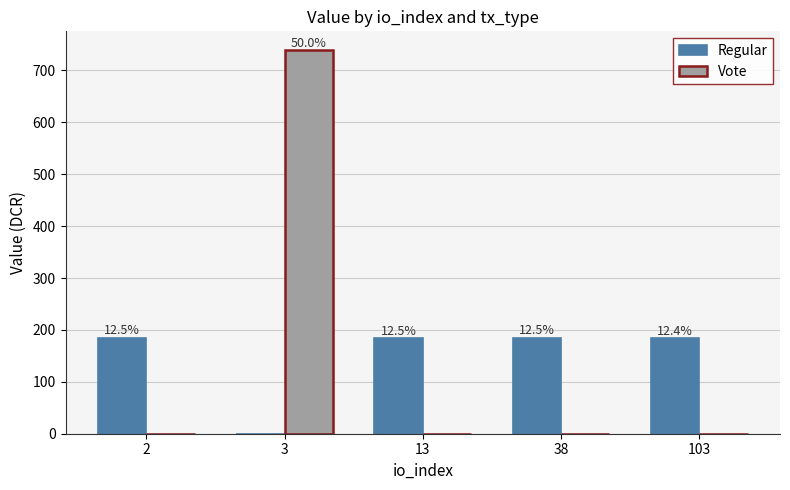

Reading right to left, list all the values displayed in this chart.

Regular: 183.7	184.9	184.9	0.0	184.9
Vote: 0.0	0.0	0.0	738.4	0.0